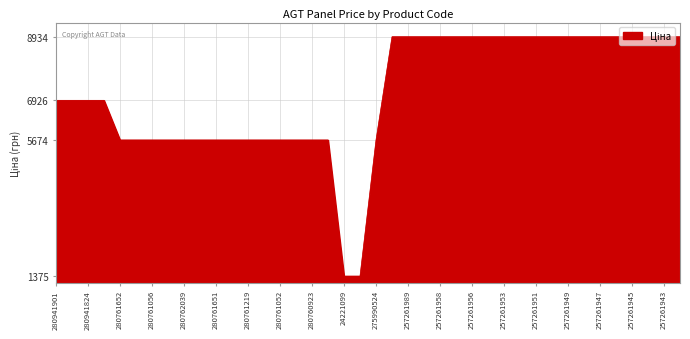

What is the difference between the maximum and minimum values?

7558.7